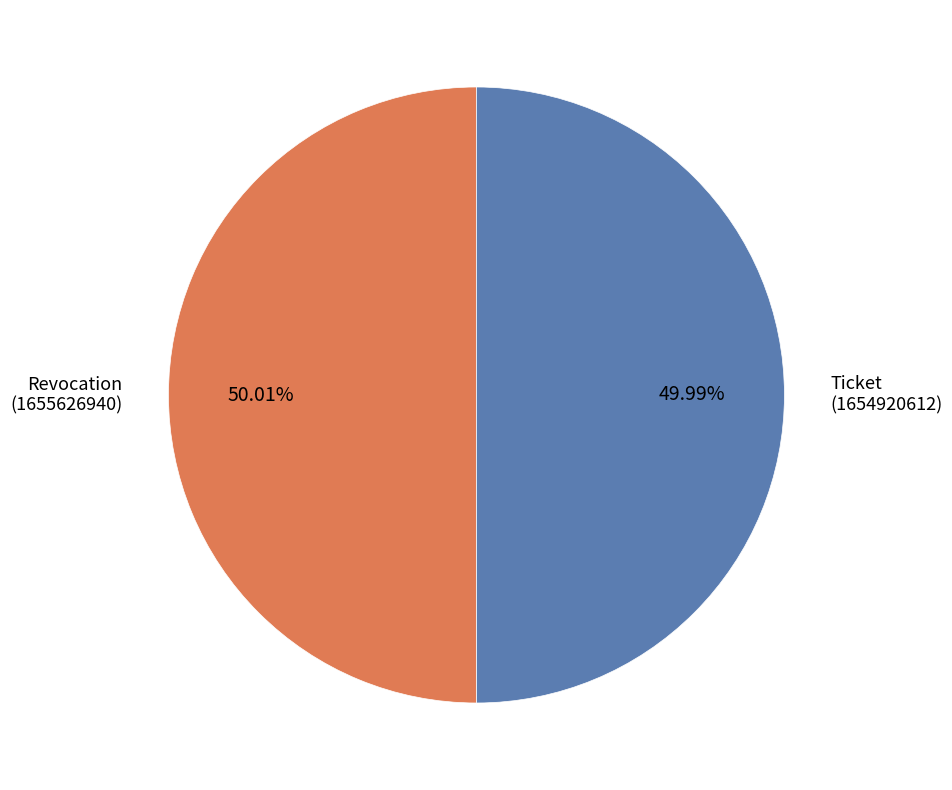

Does any single category account for the majority?

Yes